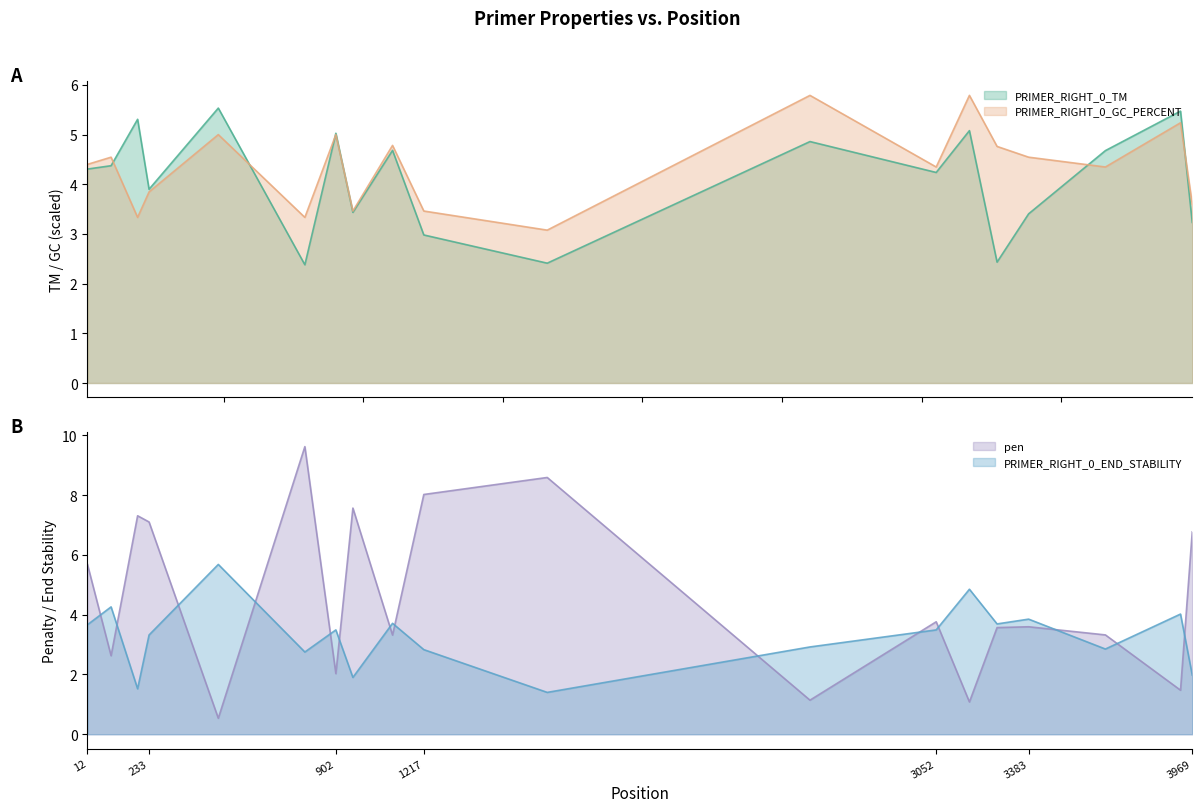

What is the lowest value of the PRIMER_RIGHT_0_TM series?

2.4